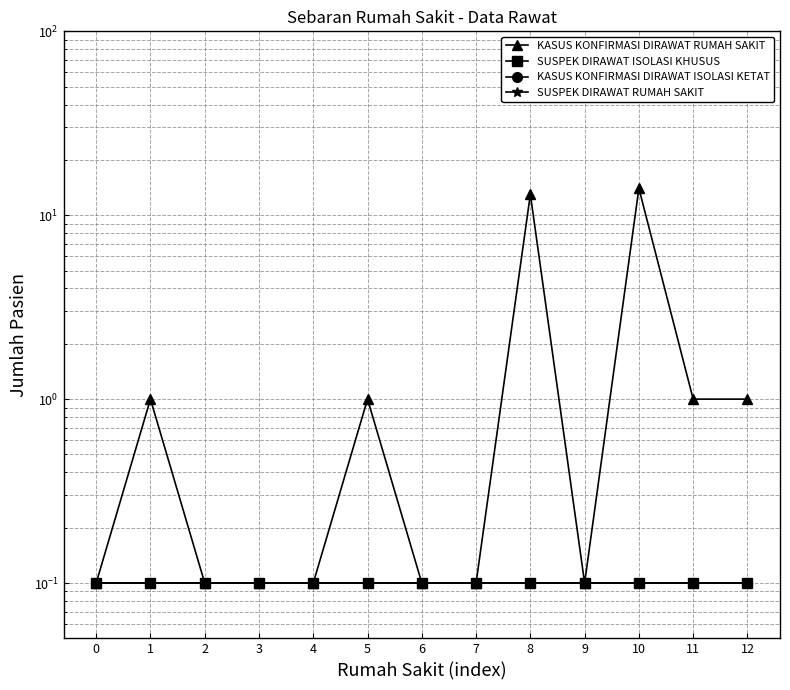

How many lines are shown in the chart?

4